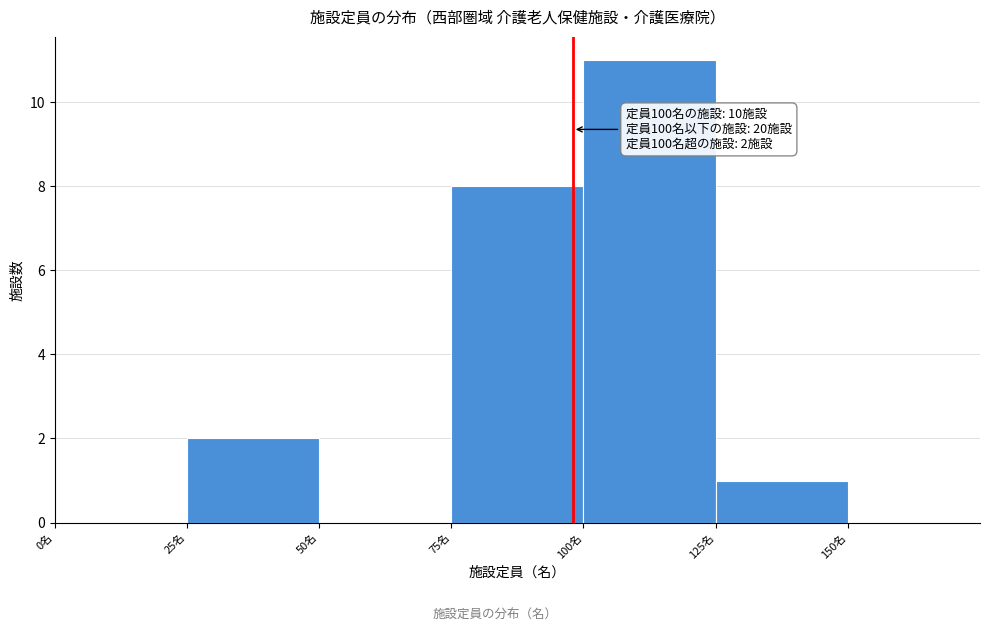

Which range on the x-axis has the tallest bar?

100 to 125